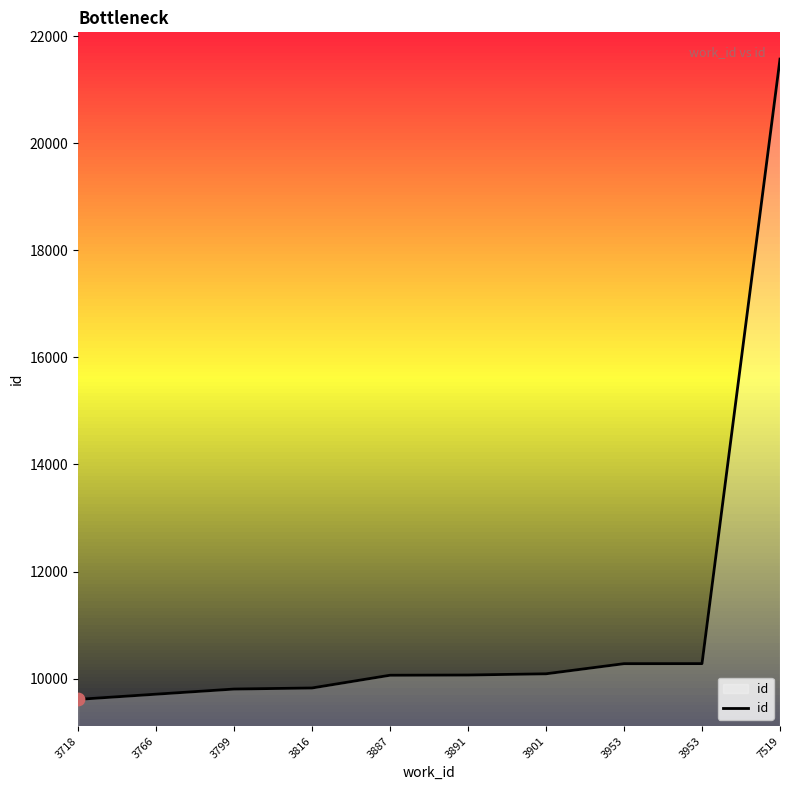

Which has a higher value, 3891 or 3887?

3891